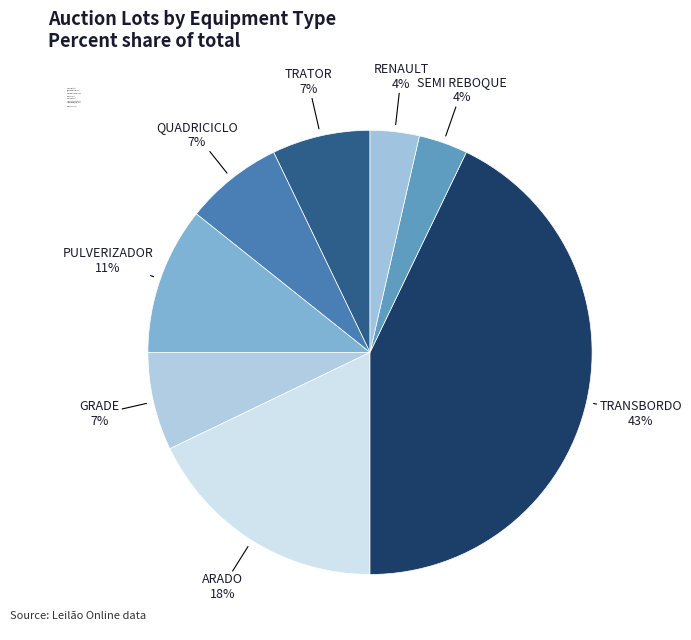

To the nearest percent, what portion does PULVERIZADOR represent?

11%